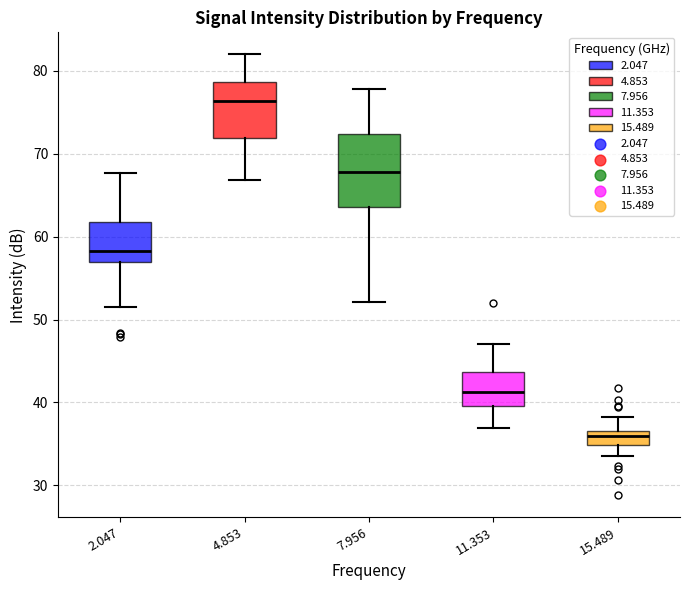

Comparing the boxes themselves (not the whiskers), which one is the tallest?

7.956